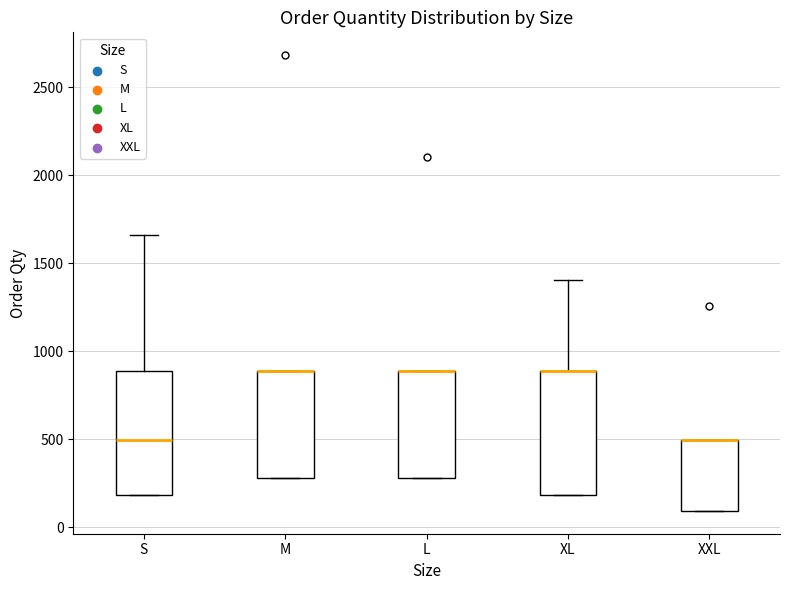

Reading left to right, read every box against the y-axis: the position of its median line, the range the box covers, and the ends of its whiskers. The values are not printed on the chart, so give them approximately, as read against the axis.

S: median 500, box 200 to 900, whiskers 200 to 1650
M: median 900 (drawn on the box's upper edge), box 300 to 900, whiskers 300 to 900
L: median 900 (drawn on the box's upper edge), box 300 to 900, whiskers 300 to 900
XL: median 900 (drawn on the box's upper edge), box 200 to 900, whiskers 200 to 1400
XXL: median 500 (drawn on the box's upper edge), box 100 to 500, whiskers 100 to 500